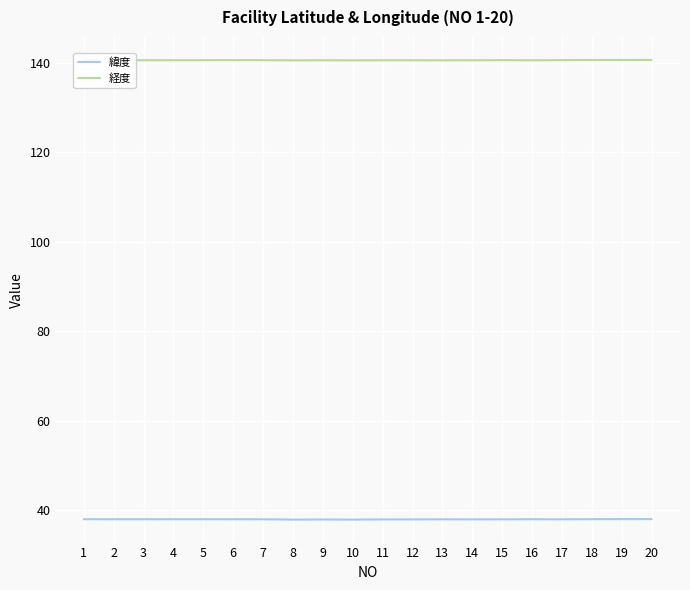

What is the minimum value for 経度?

140.6